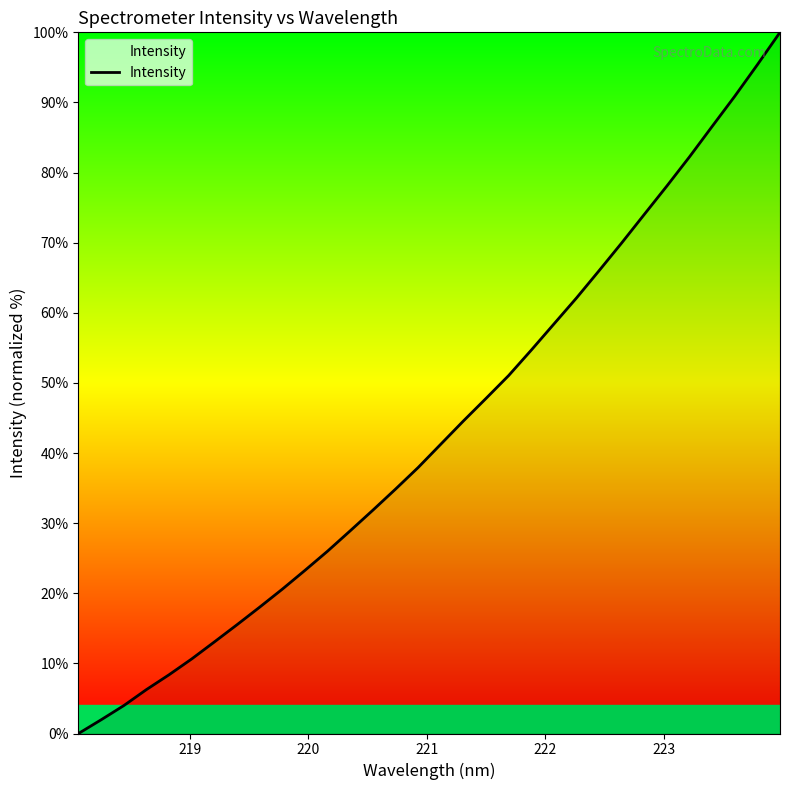

Reading left to right, transcribe all the data shown in this chart.

0.0	2.0	4.0	6.3	8.4	10.6	13.1	15.5	18.0	20.6	23.3	26.0	28.9	31.9	34.9	37.9	41.3	44.6	47.8	51.1	54.7	58.4	62.1	66.0	70.0	74.0	78.1	82.3	86.6	90.9	95.4	100.0